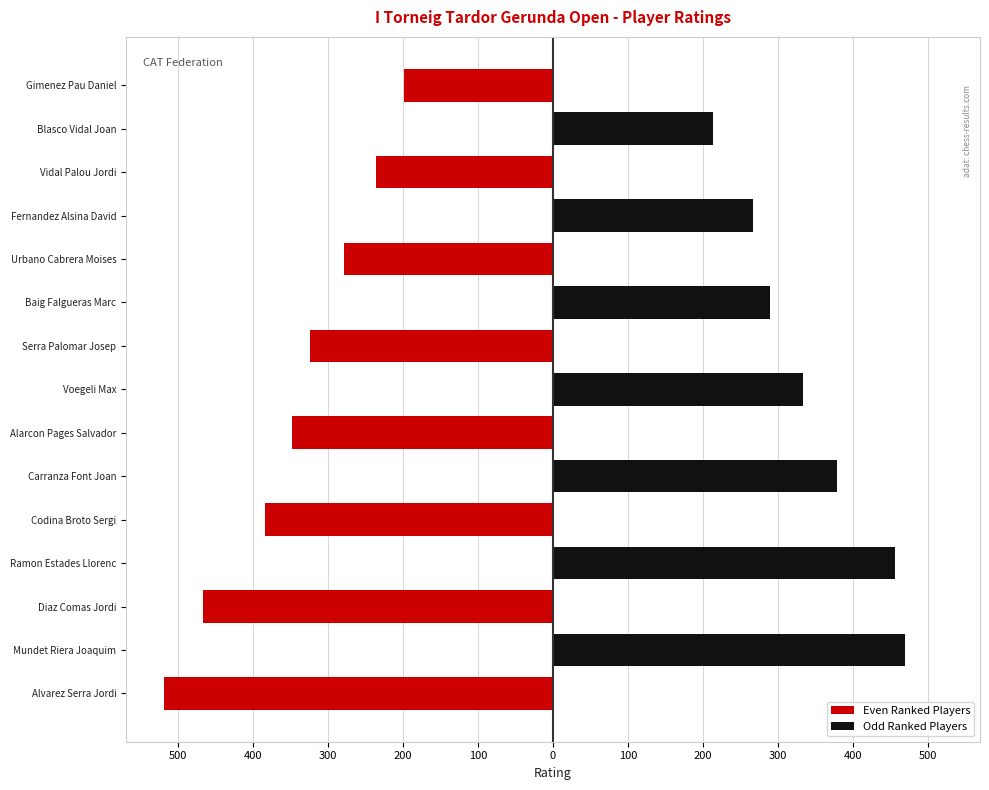

List the series in order of their overall mean, lowest first.

Even Ranked Players, Odd Ranked Players